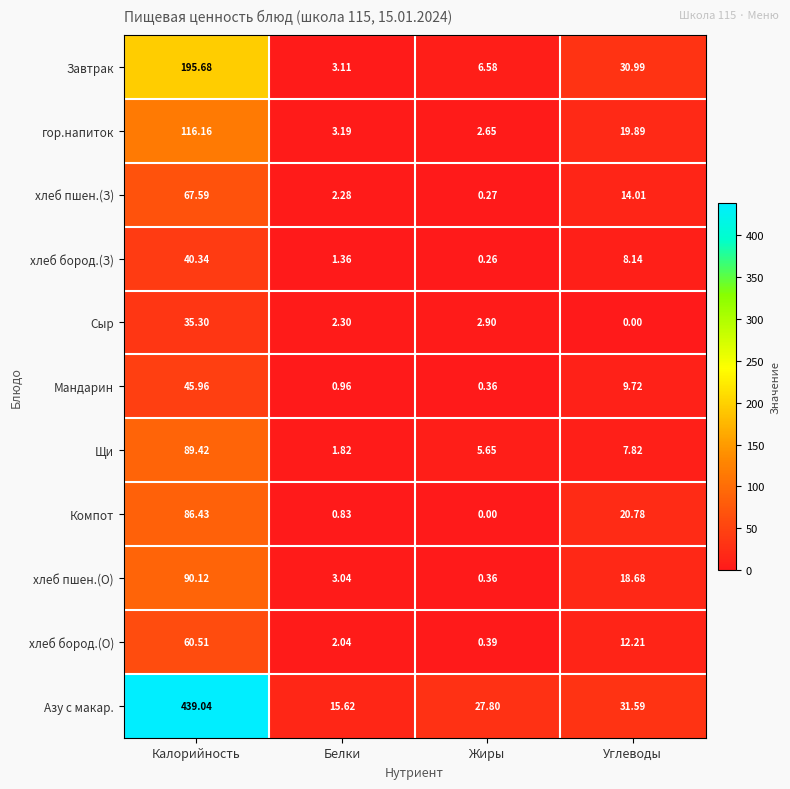

Is the value of хлеб пшен.(О) at Калорийность greater than the value of Сыр at Углеводы?

Yes